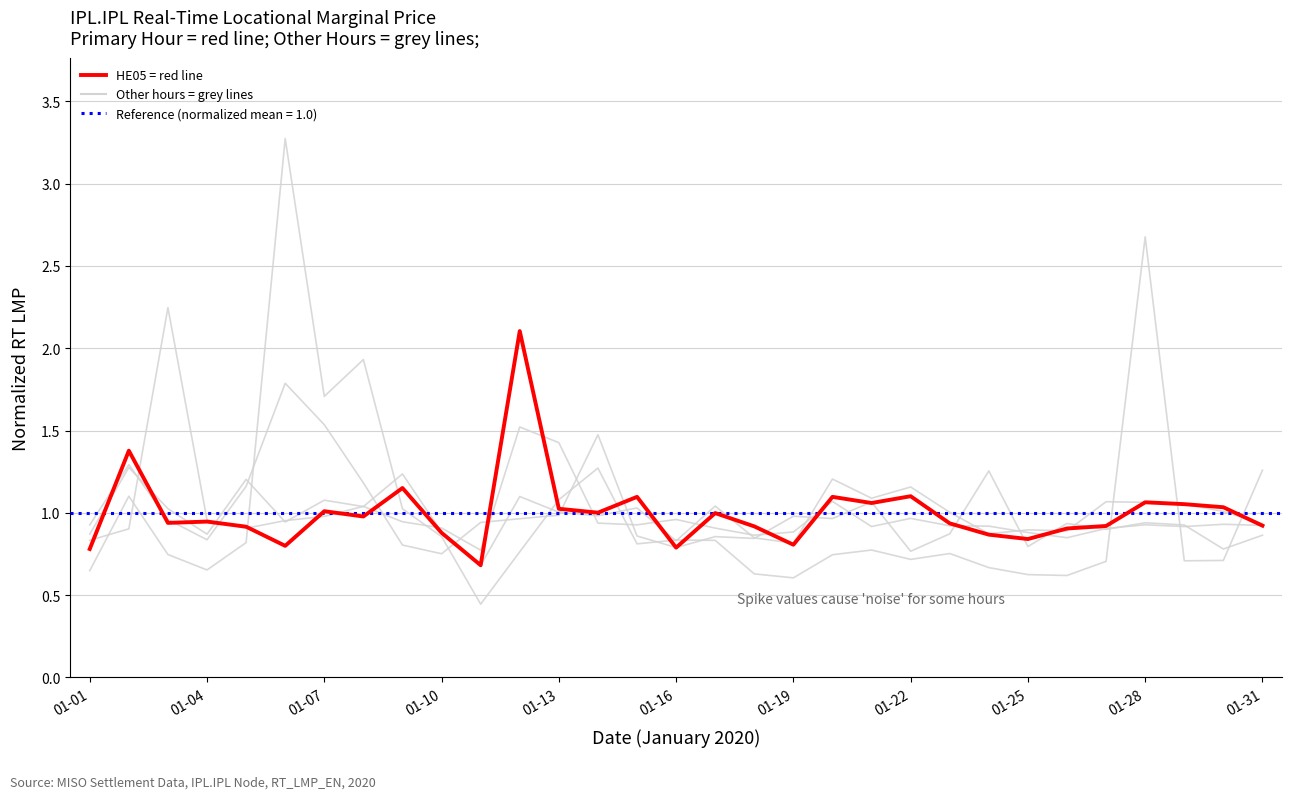

What is the smallest value displayed?

0.4